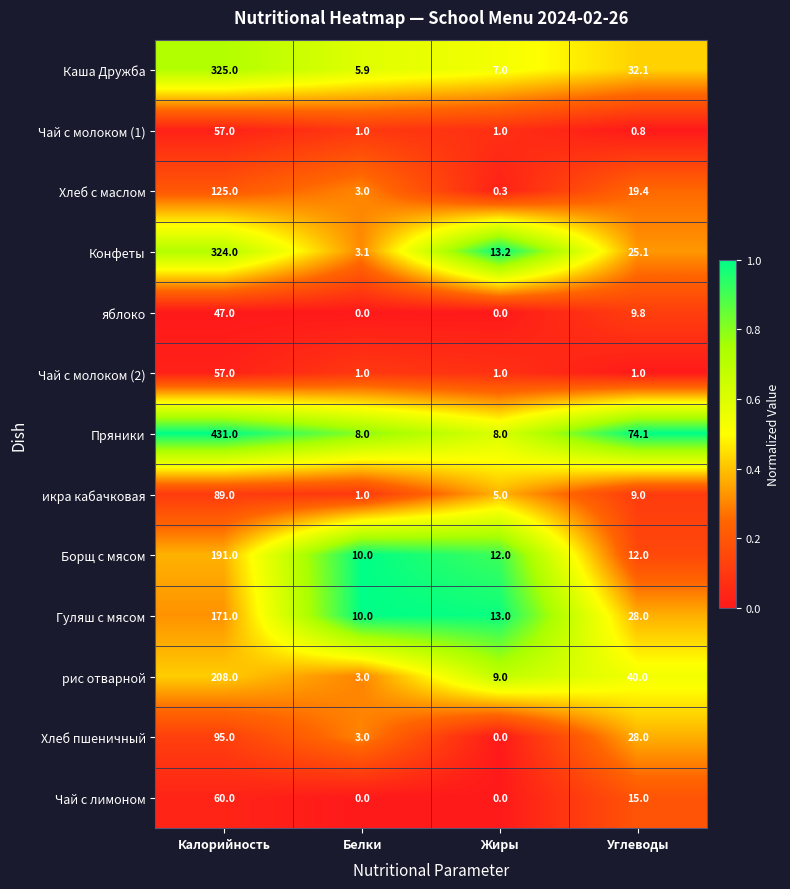

Which series has the largest total across all categories?

Пряники